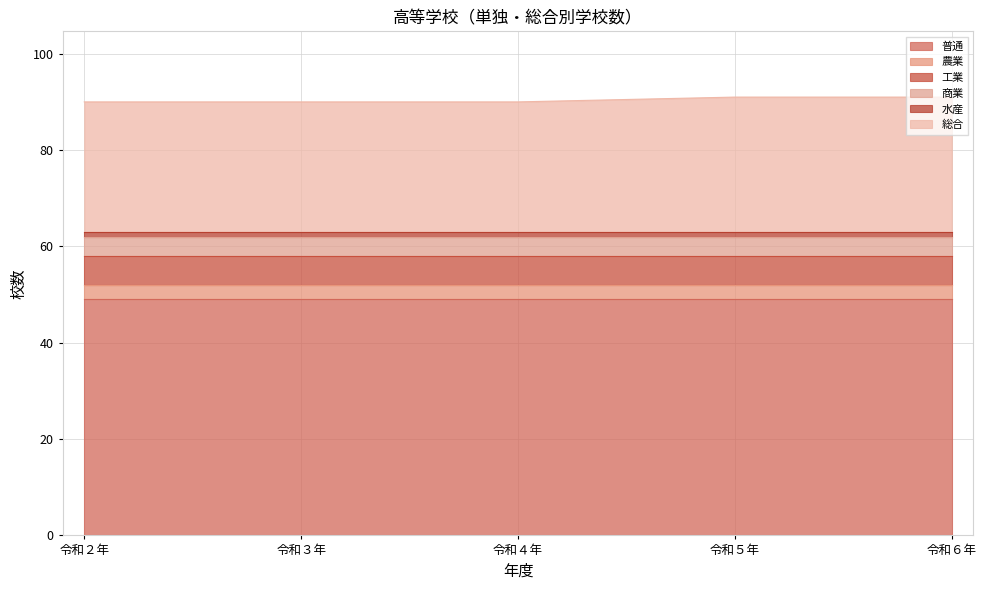

True or false: 農業 has a value of 4 at 令和６年.

False